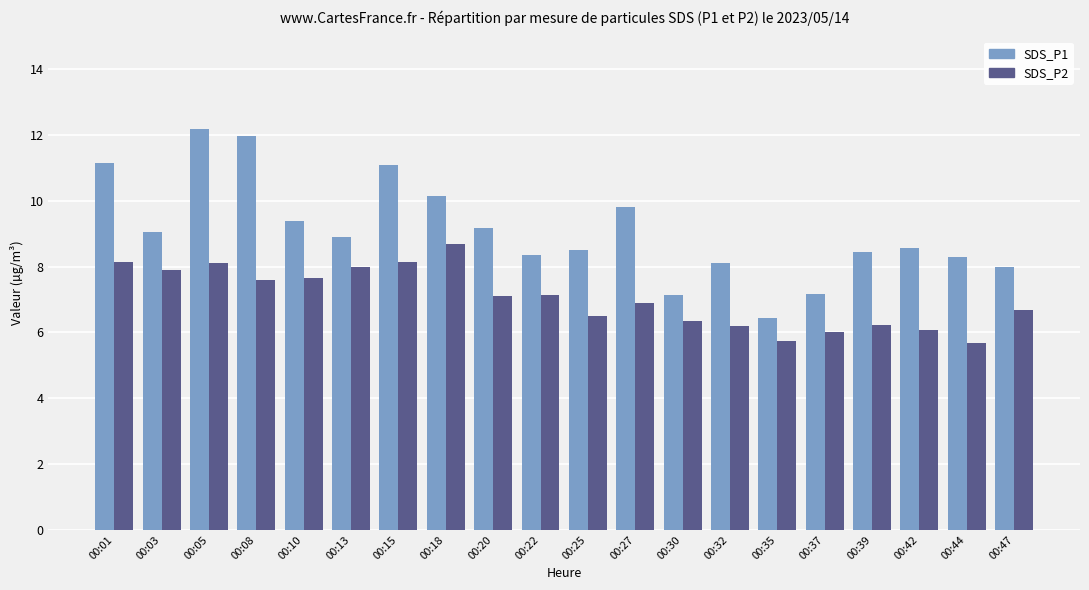

What is the sum of all SDS_P1 values?

181.9